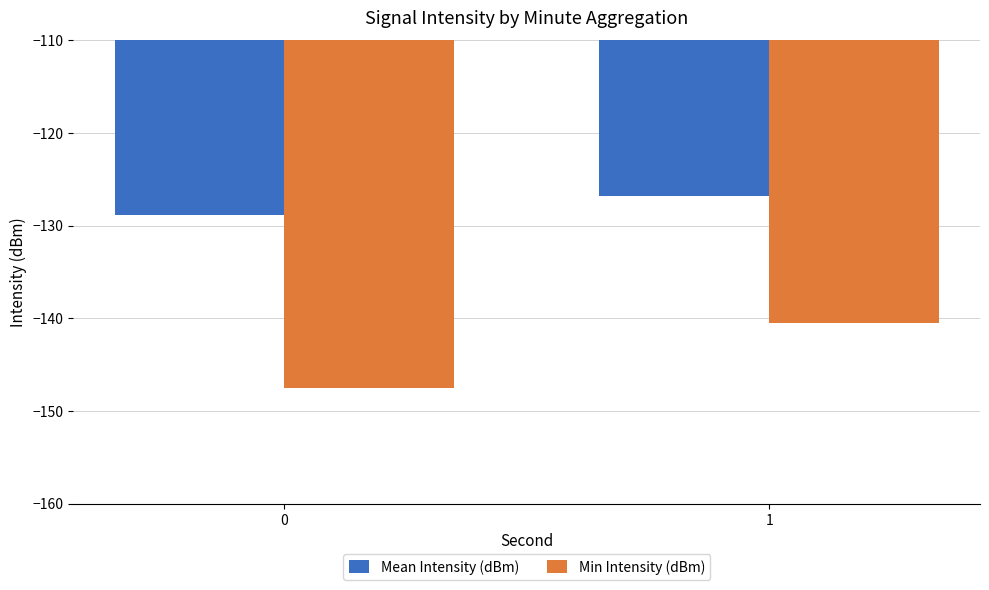

List the series in order of their peak value, highest first.

Mean Intensity (dBm), Min Intensity (dBm)